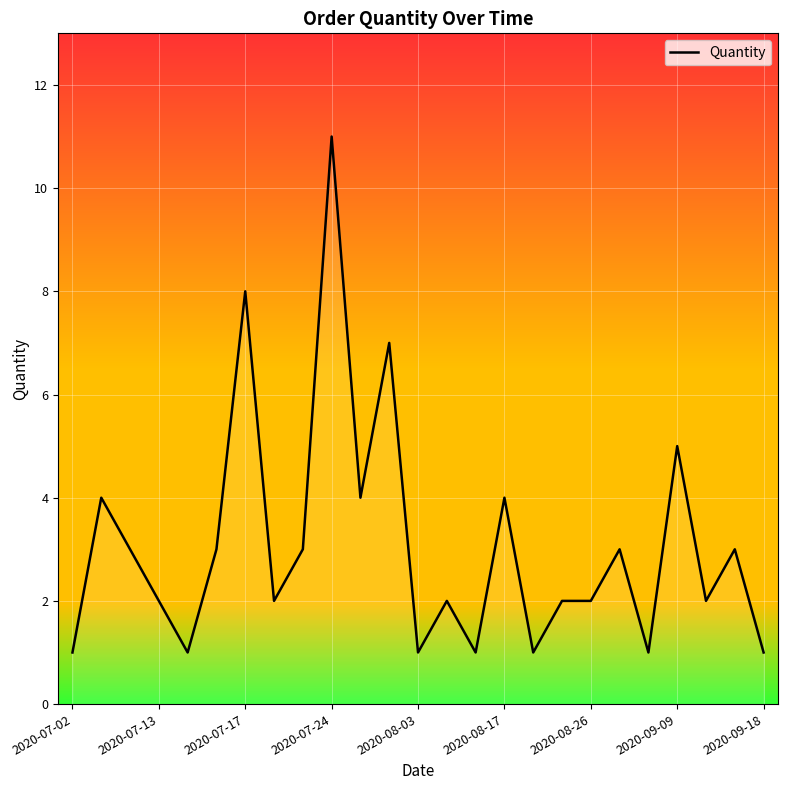

What is the difference between the maximum and minimum values?

10